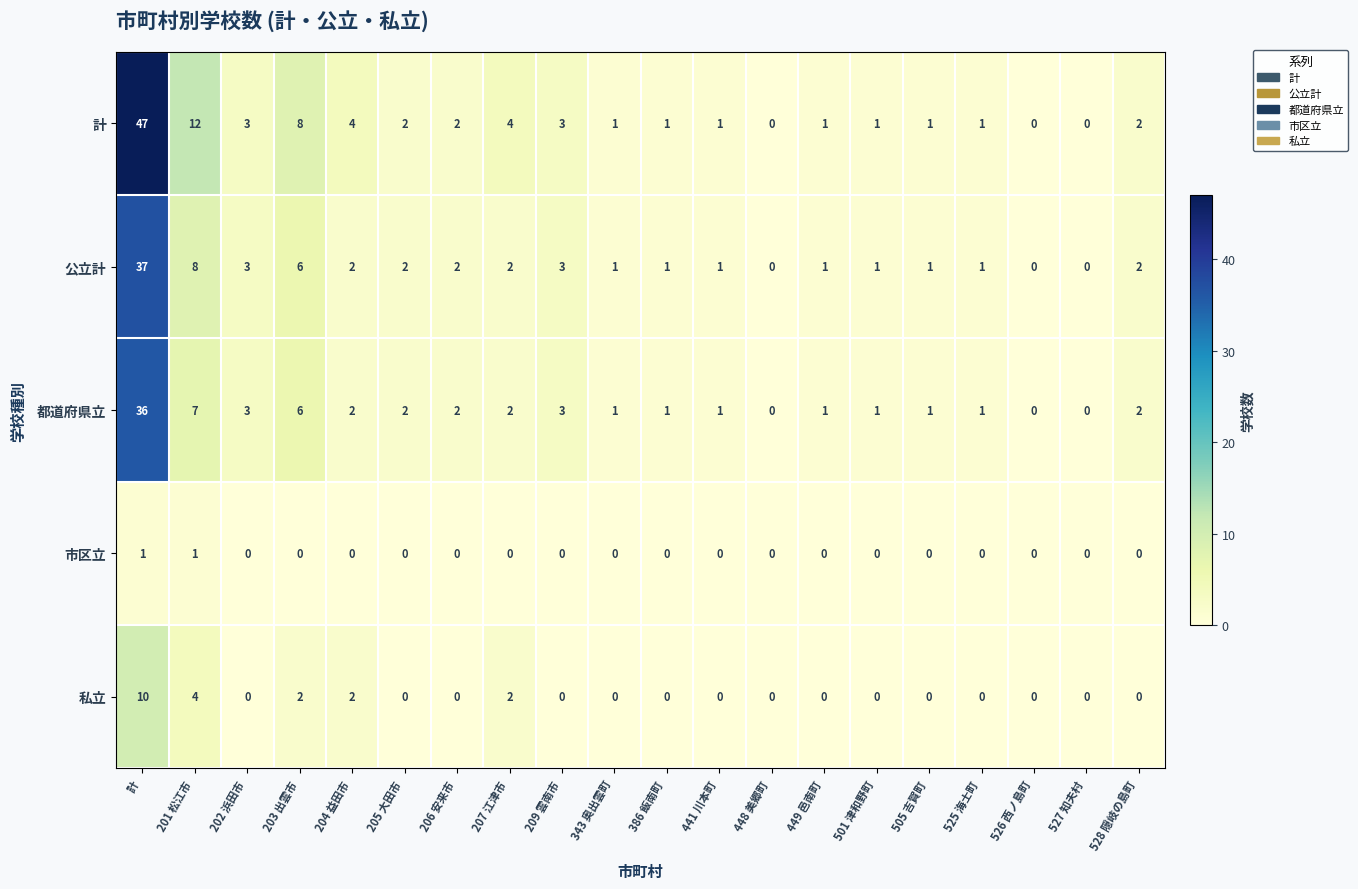

What is the maximum value shown in the chart?

47